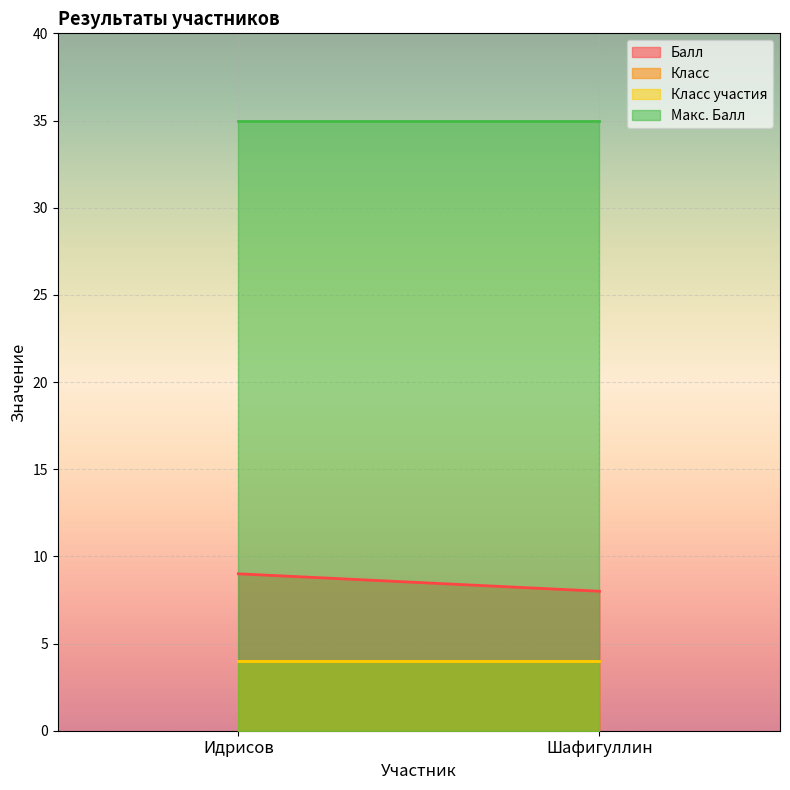

Which category has the lowest value in the Макс. Балл series?

Идрисов